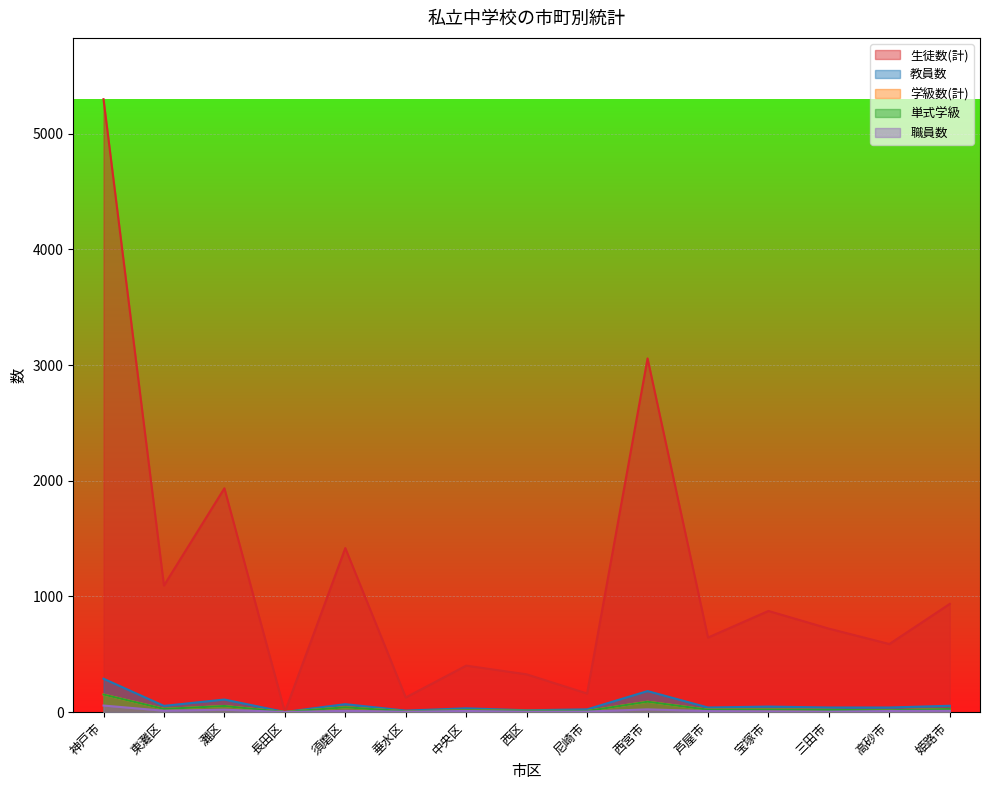

At how many categories does at least one series exceed 2016?

2